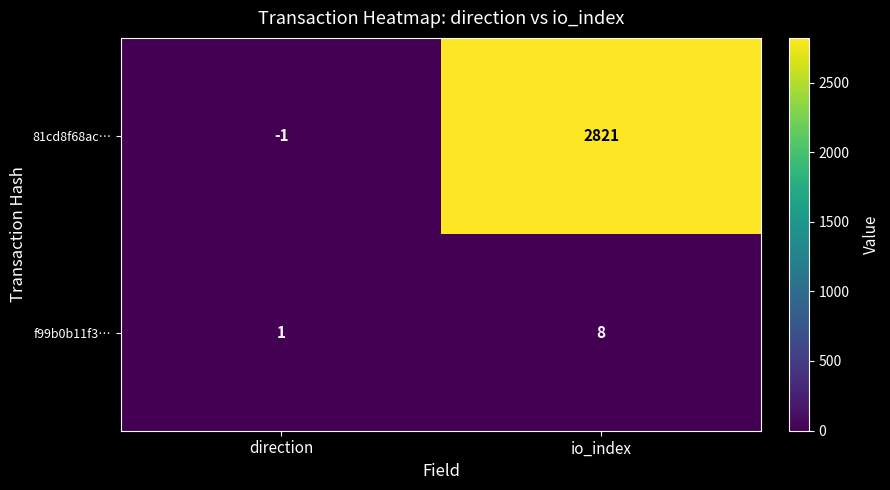

At which label is f99b0b11f3… closest to 4?

direction